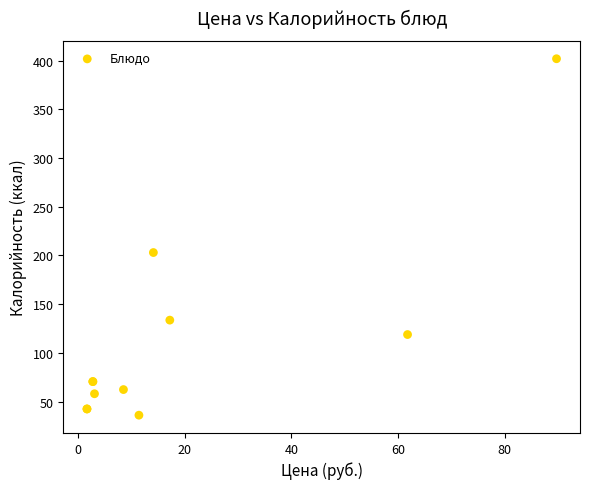

What Y value in the scatter plot is closest to 219?

203.0